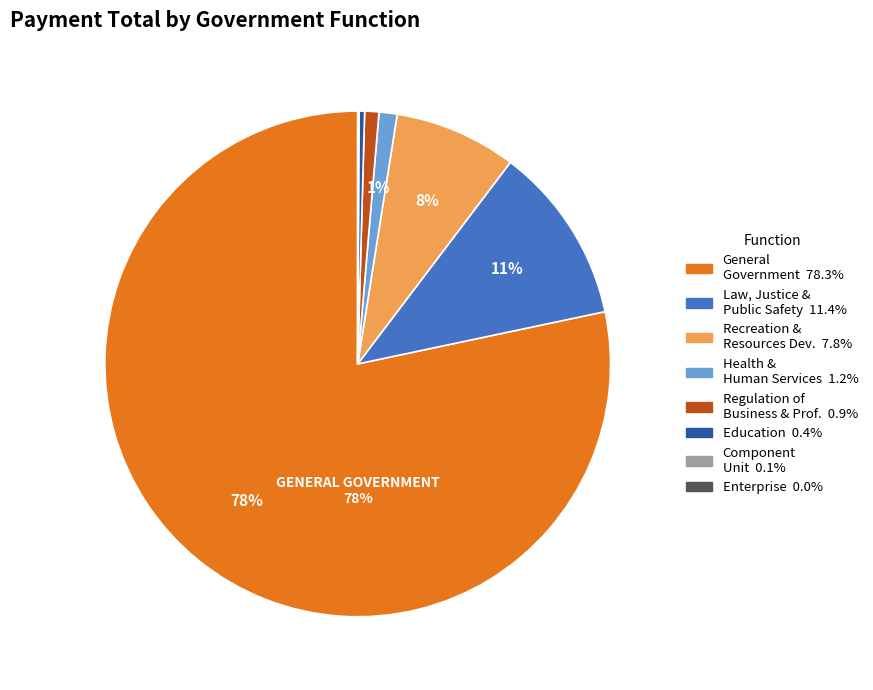

Is there a majority slice in this chart?

Yes